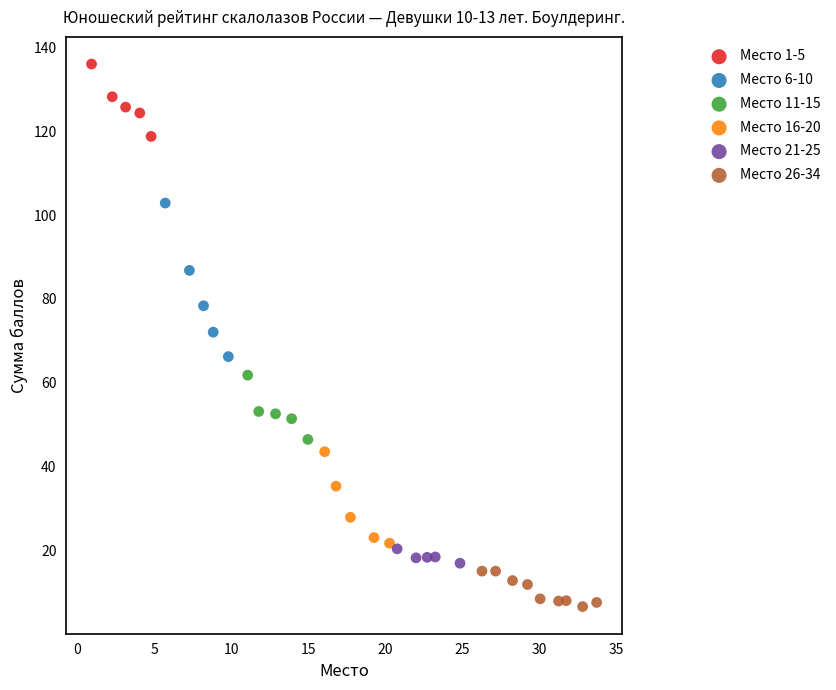

Which series has the widest spread of Y values?

Место 6-10